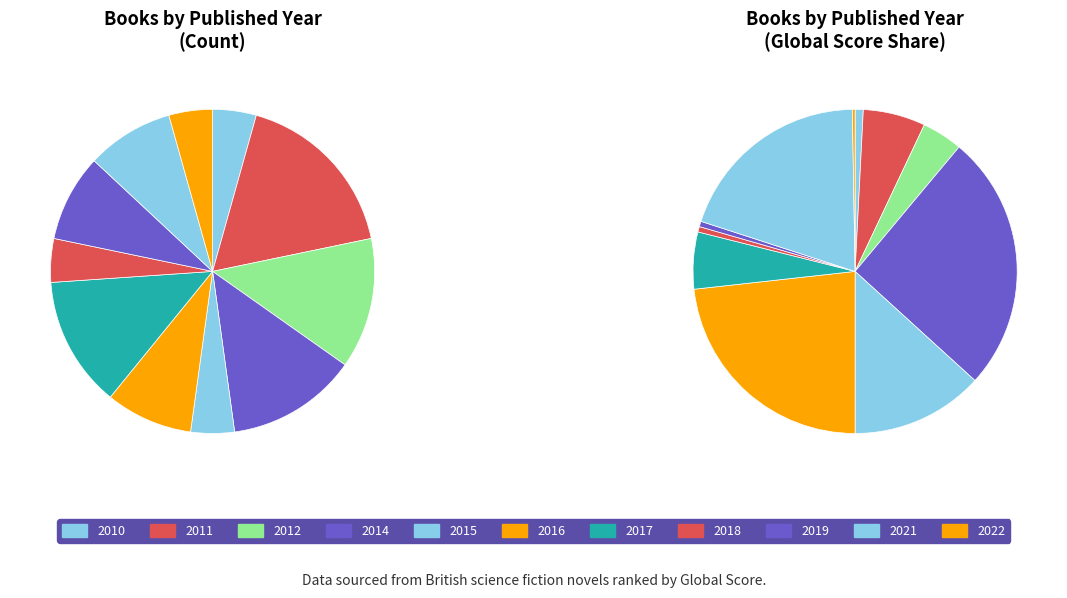

How many slices are in this pie chart?

11